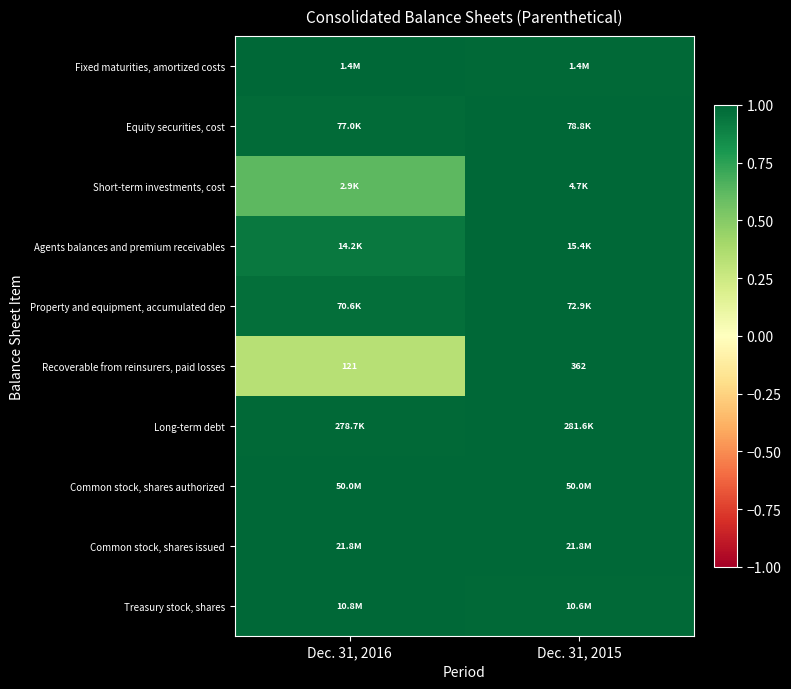

Is it true that Common stock, shares authorized equals 1.0 at Dec. 31, 2016?

True